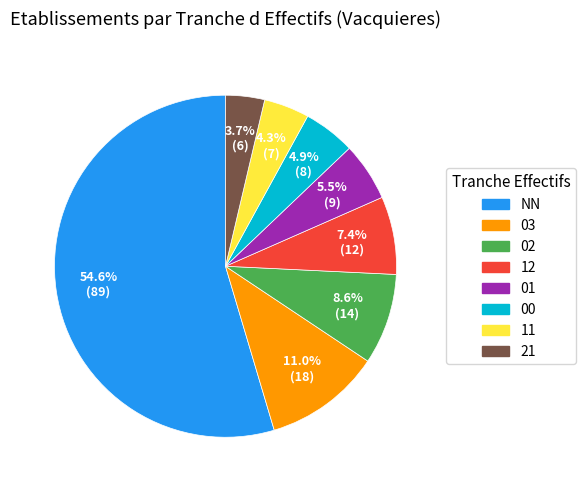

To the nearest percent, what is the difference between the 03 and 01 slice percentages?

6%